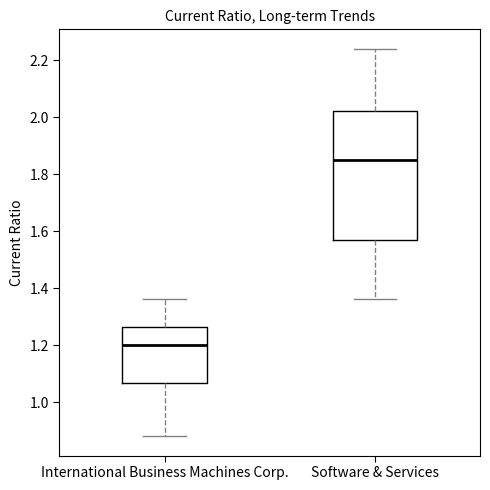

Comparing the boxes themselves (not the whiskers), which one is the tallest?

Software & Services